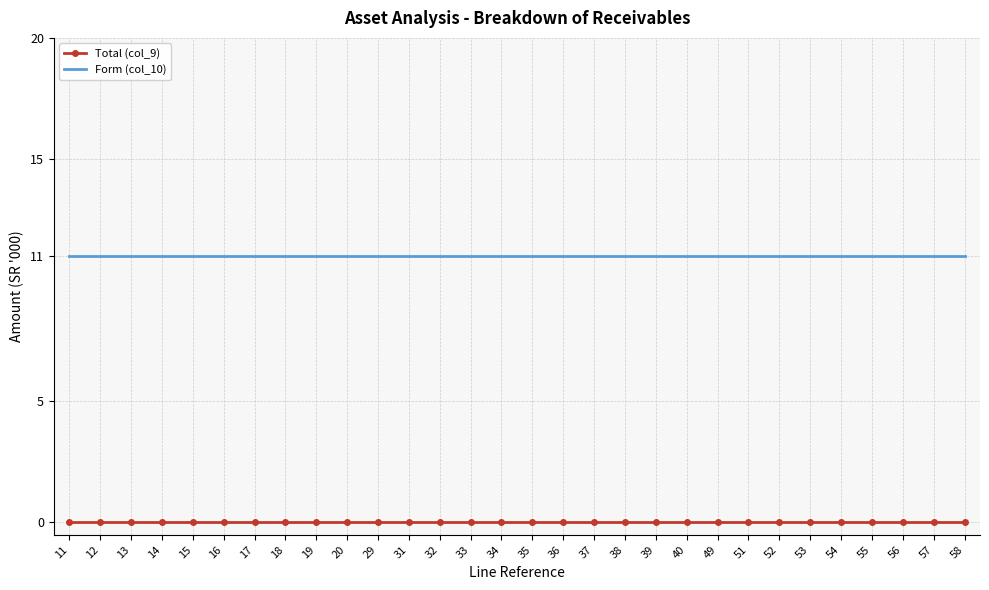

Is it true that Form (col_10) equals 2 at 11?

False